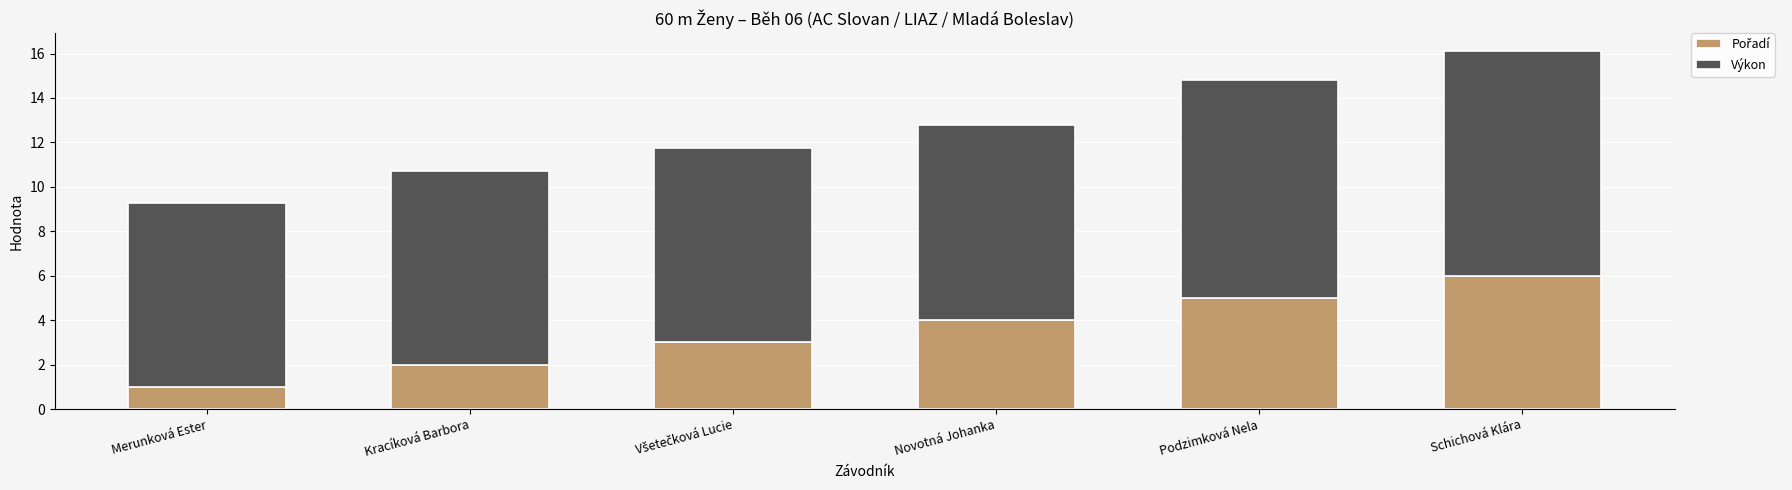

What is the total value across all series at Novotná Johanka?

12.8